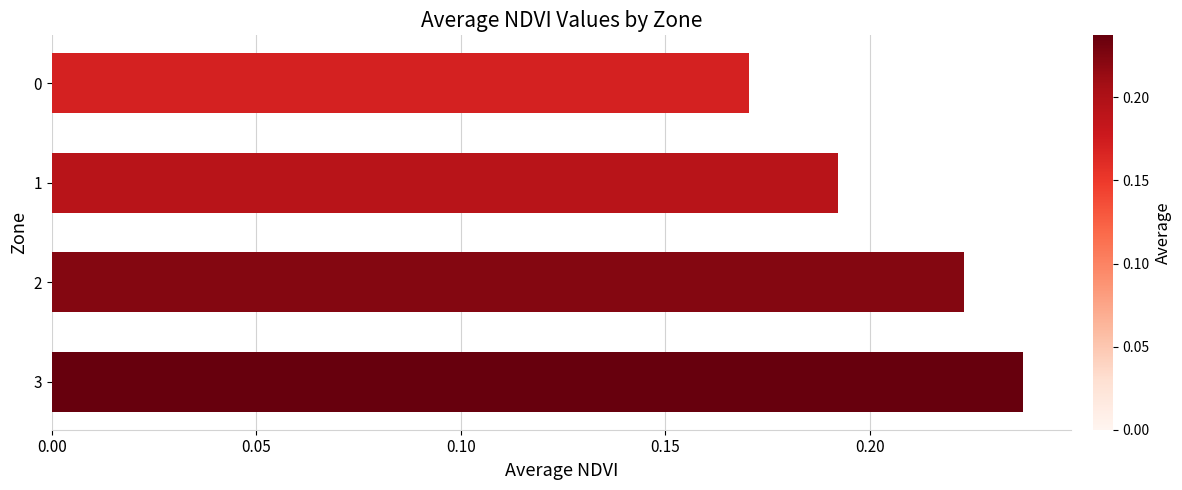

What is the sum of all values?

0.8